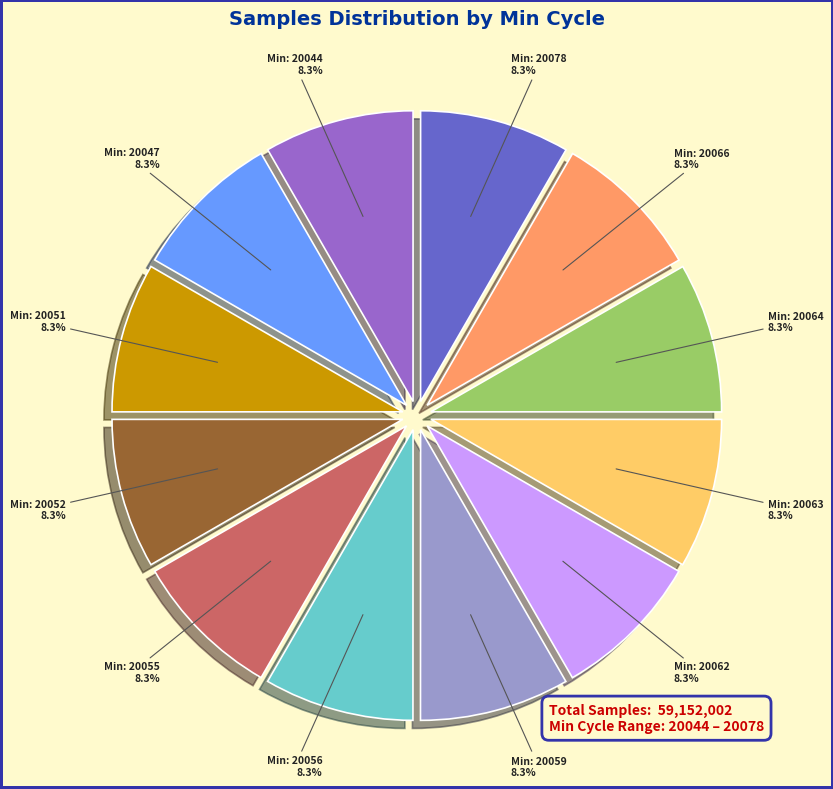

How many slices are in this pie chart?

12